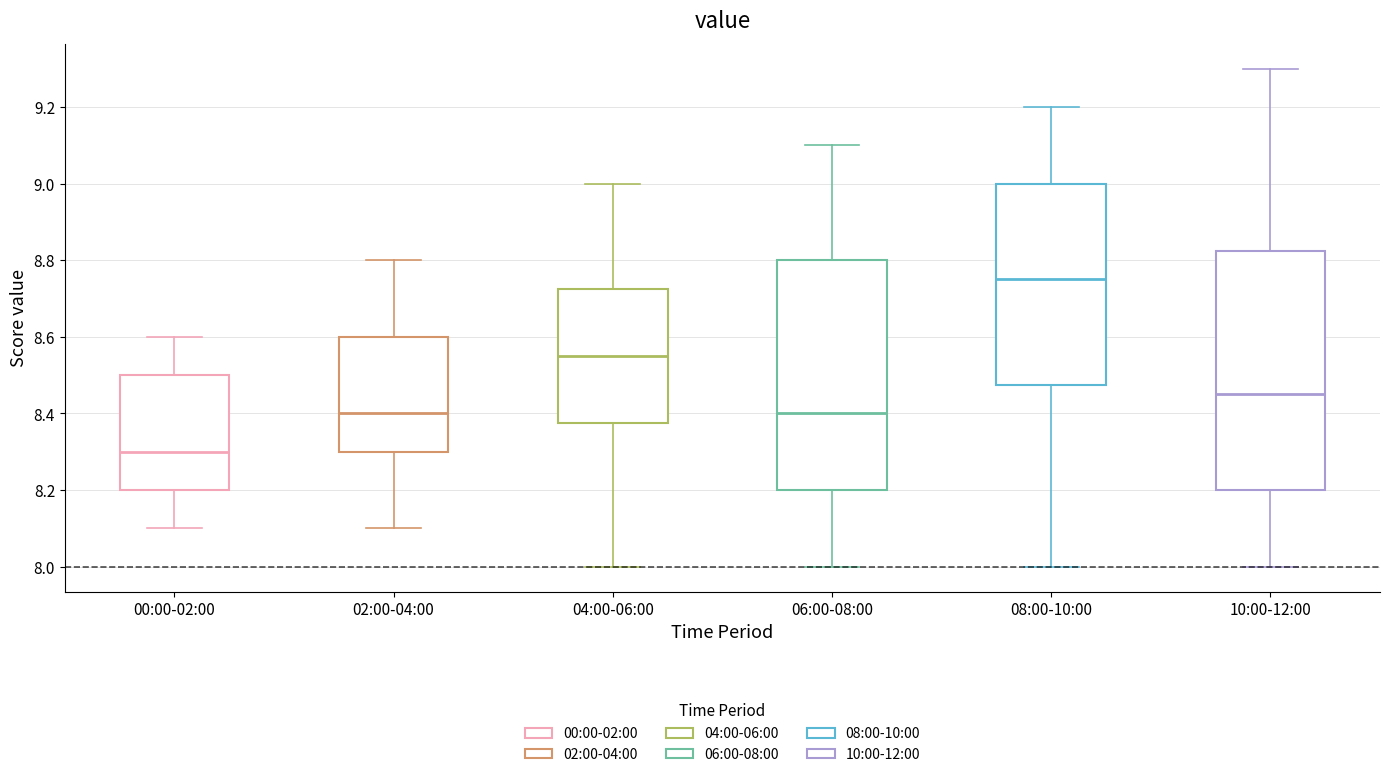

Which box's median line is the lowest?

00:00-02:00